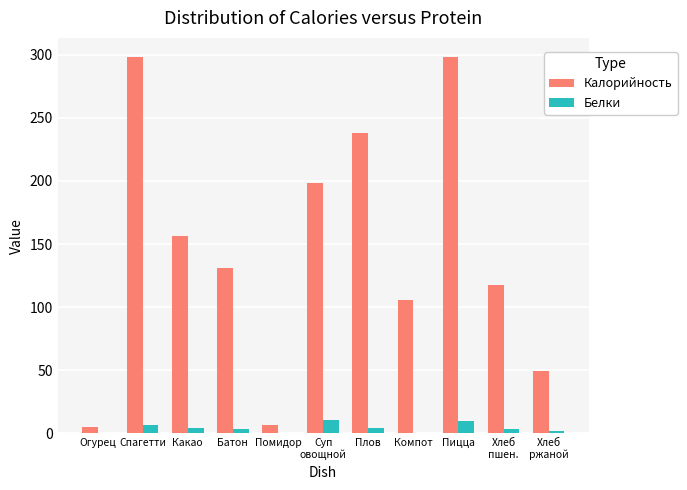

Where is Калорийность nearest to the value 151?

Какао